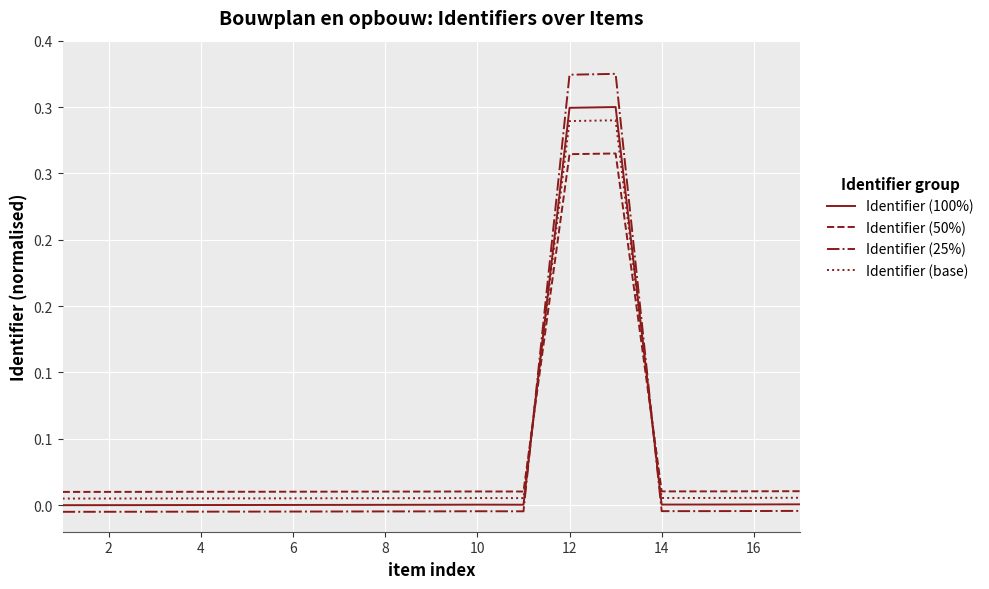

At which category is the sum across all series the highest?

12